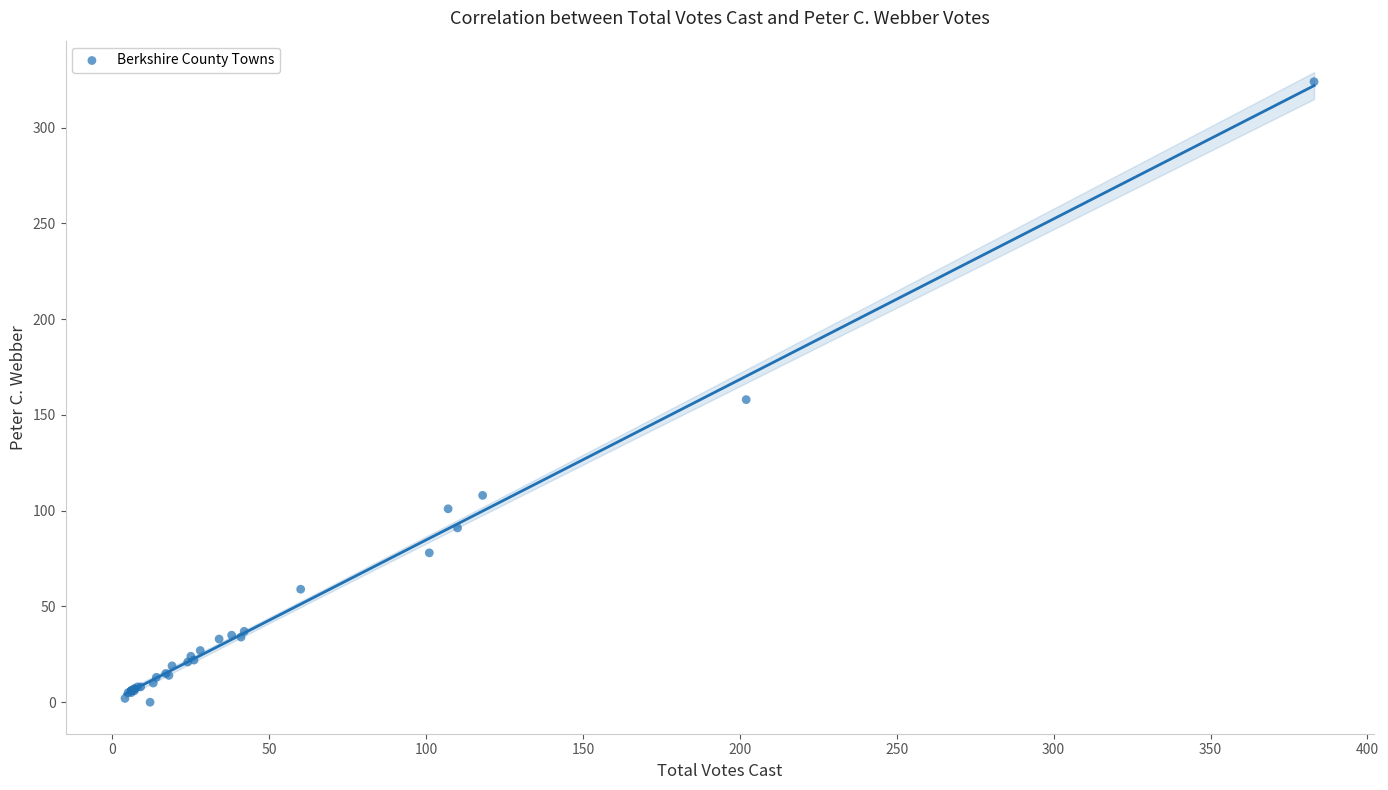

What Y value in the scatter plot is closest to 162?

158